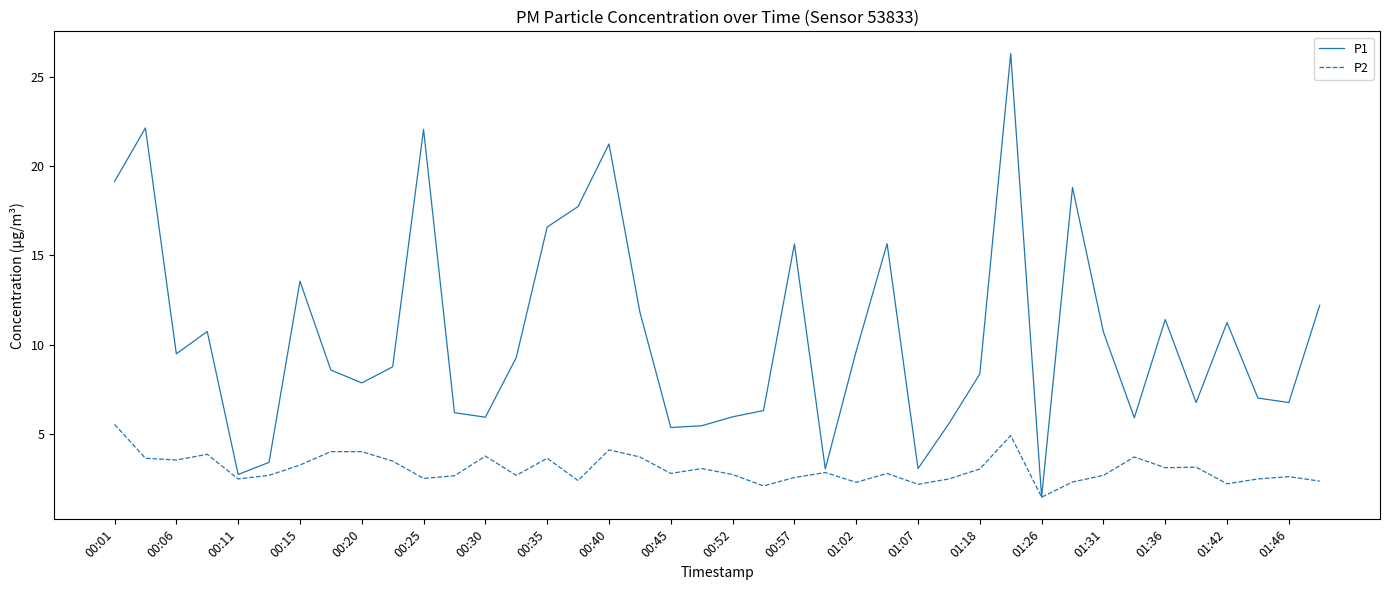

List the series in order of their peak value, lowest first.

P2, P1